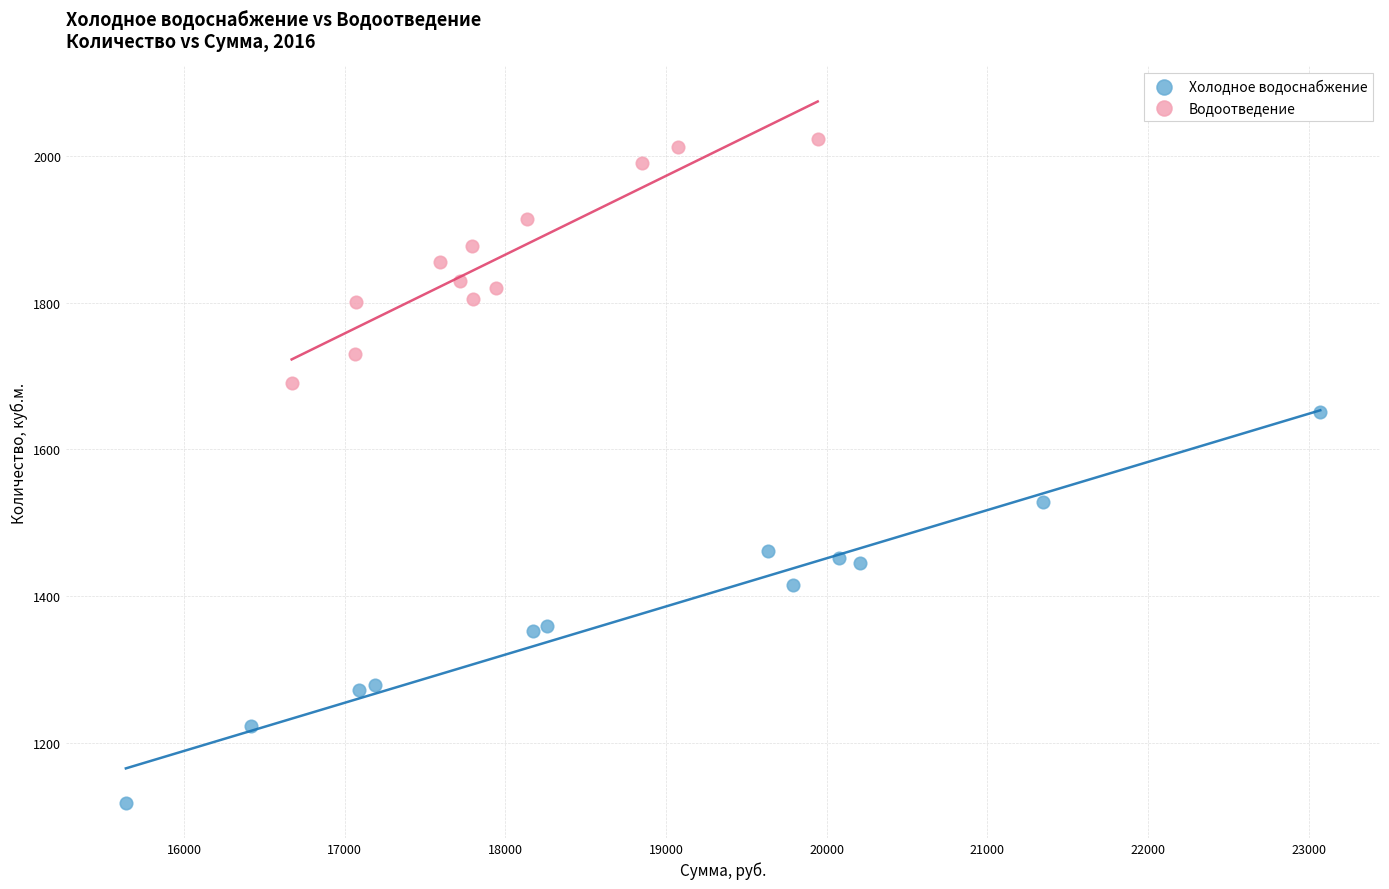

Which series has the largest Y range (max minus min)?

Холодное водоснабжение